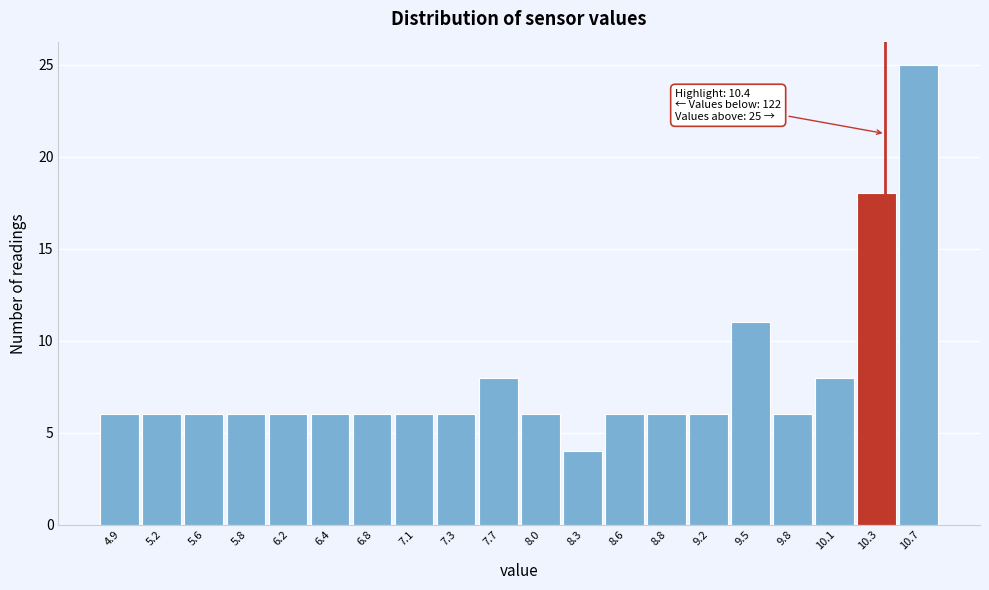

Over which range of the x-axis is the bar tallest?

10.5 to 10.8